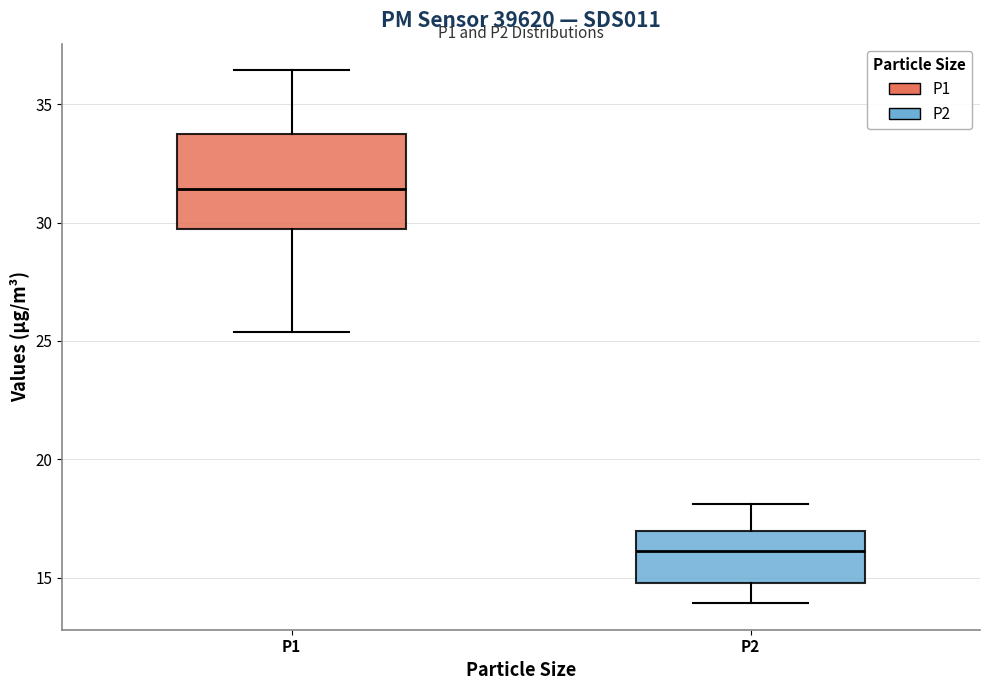

Where does the upper whisker of the box for P1 end on the y-axis? The values are not printed on the chart, so give them approximately, as read against the axis.

36.5